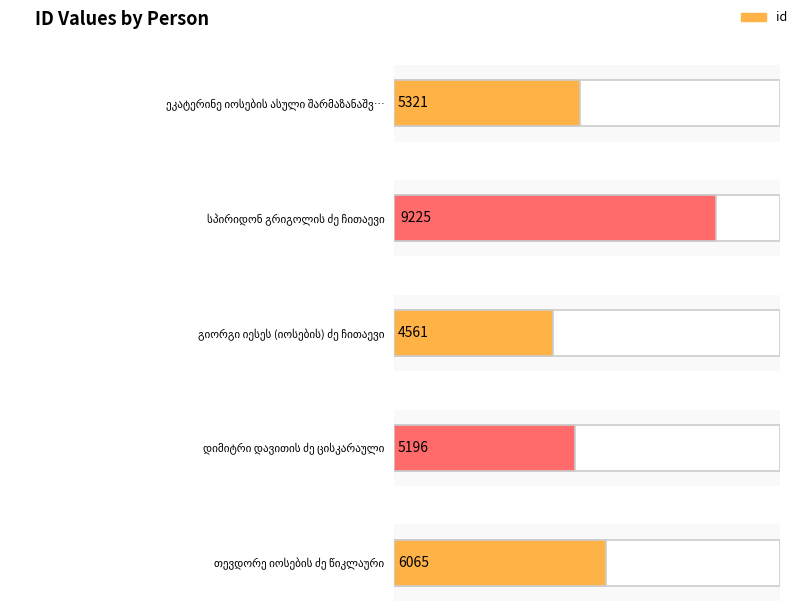

What value does the data have at სპირიდონ გრიგოლის ძე ჩითაევი, to the nearest 50?

9200